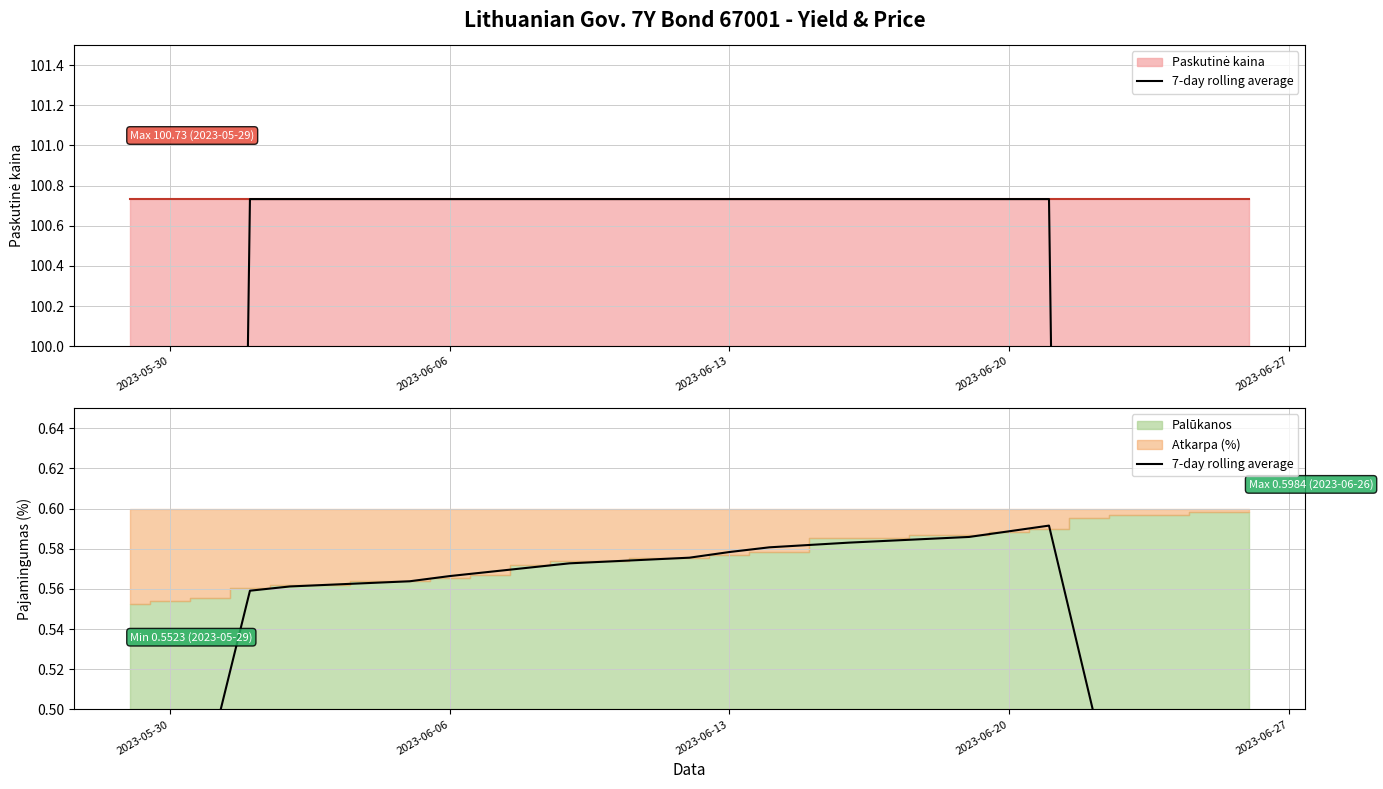

How many values are between 0 and 1?

20